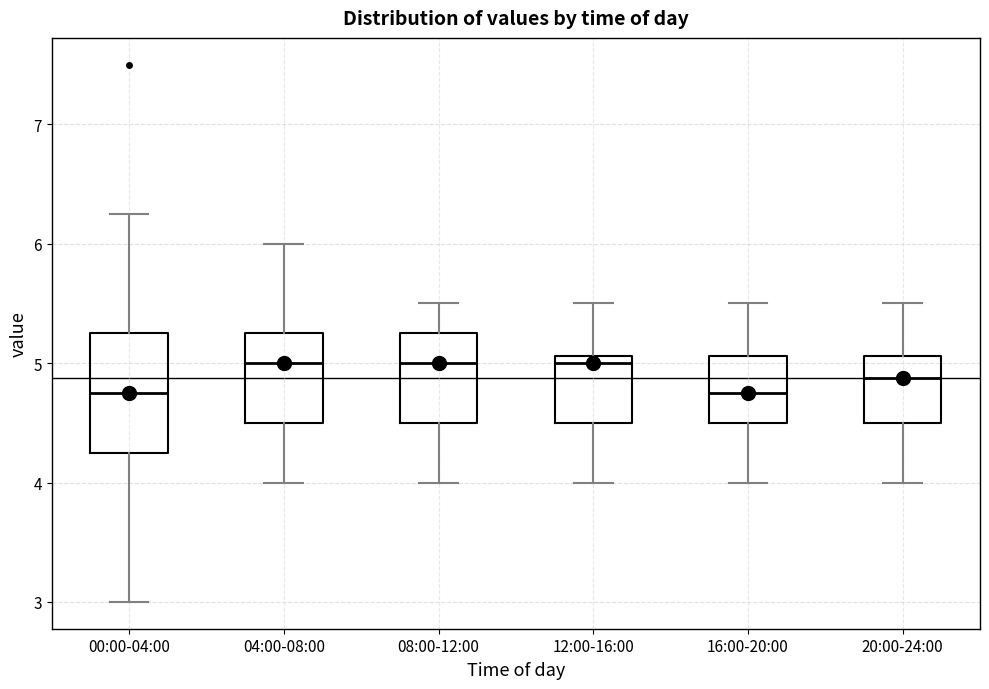

Reading left to right, transcribe this box plot: for each box, give where its median line is, the range the box spans, and where its two whiskers end, as read against the y-axis. The values are not printed on the chart, so give them approximately, as read against the axis.

00:00-04:00: median 4.8, box 4.3 to 5.3, whiskers 3.0 to 6.3
04:00-08:00: median 5.0, box 4.5 to 5.3, whiskers 4.0 to 6.0
08:00-12:00: median 5.0, box 4.5 to 5.3, whiskers 4.0 to 5.5
12:00-16:00: median 5.0, box 4.5 to 5.1, whiskers 4.0 to 5.5
16:00-20:00: median 4.8, box 4.5 to 5.1, whiskers 4.0 to 5.5
20:00-24:00: median 4.9, box 4.5 to 5.1, whiskers 4.0 to 5.5